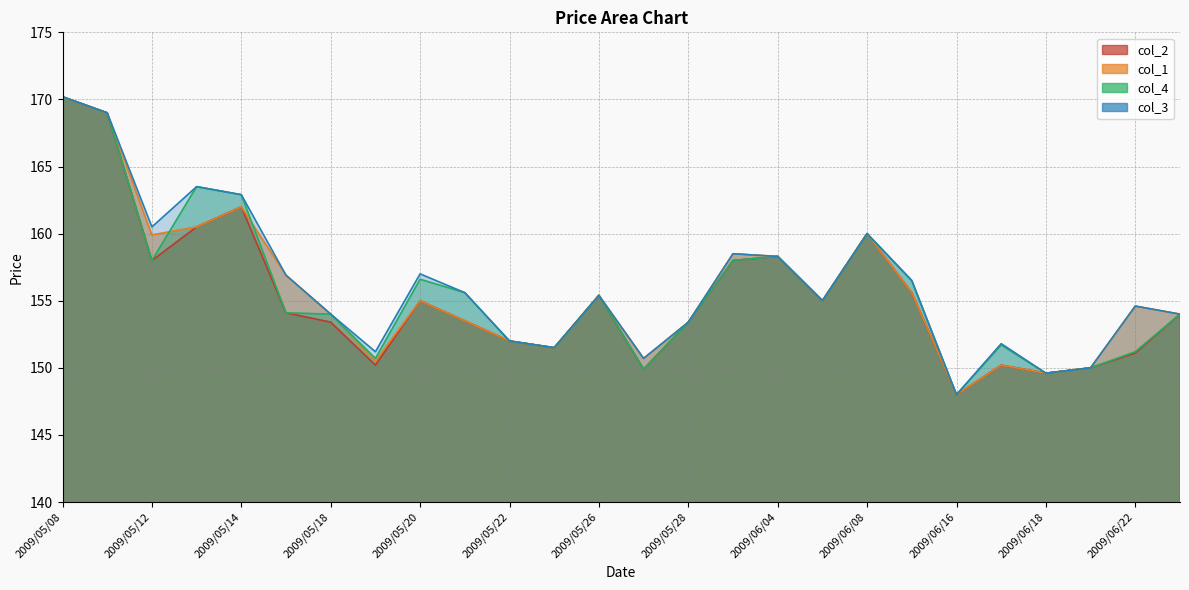

Reading left to right, transcribe all the data shown in this chart.

col_2: 2009/05/08=170.2	2009/05/11=169.0	2009/05/12=158.0	2009/05/13=160.5	2009/05/14=162.0	2009/05/15=154.1	2009/05/18=153.4	2009/05/19=150.2	2009/05/20=155.0	2009/05/21=153.5	2009/05/22=152.0	2009/05/25=151.5	2009/05/26=155.4	2009/05/27=149.9	2009/05/28=153.4	2009/06/03=158.0	2009/06/04=158.3	2009/06/05=155.0	2009/06/08=160.0	2009/06/09=155.6	2009/06/16=148.0	2009/06/17=150.2	2009/06/18=149.6	2009/06/19=150.0	2009/06/22=151.1	2009/06/23=154.0
col_1: 2009/05/08=170.2	2009/05/11=169.0	2009/05/12=159.9	2009/05/13=160.5	2009/05/14=162.0	2009/05/15=156.9	2009/05/18=154.0	2009/05/19=150.5	2009/05/20=155.0	2009/05/21=153.5	2009/05/22=152.0	2009/05/25=151.5	2009/05/26=155.4	2009/05/27=150.7	2009/05/28=153.4	2009/06/03=158.5	2009/06/04=158.3	2009/06/05=155.0	2009/06/08=160.0	2009/06/09=155.6	2009/06/16=148.0	2009/06/17=150.2	2009/06/18=149.6	2009/06/19=150.0	2009/06/22=154.6	2009/06/23=154.0
col_4: 2009/05/08=170.2	2009/05/11=169.0	2009/05/12=158.0	2009/05/13=163.5	2009/05/14=162.9	2009/05/15=154.1	2009/05/18=154.0	2009/05/19=150.7	2009/05/20=156.6	2009/05/21=155.6	2009/05/22=152.0	2009/05/25=151.5	2009/05/26=155.4	2009/05/27=149.9	2009/05/28=153.4	2009/06/03=158.0	2009/06/04=158.3	2009/06/05=155.0	2009/06/08=160.0	2009/06/09=156.5	2009/06/16=148.0	2009/06/17=151.7	2009/06/18=149.6	2009/06/19=150.0	2009/06/22=151.2	2009/06/23=154.0
col_3: 2009/05/08=170.2	2009/05/11=169.0	2009/05/12=160.5	2009/05/13=163.5	2009/05/14=162.9	2009/05/15=156.9	2009/05/18=154.0	2009/05/19=151.2	2009/05/20=157.0	2009/05/21=155.6	2009/05/22=152.0	2009/05/25=151.5	2009/05/26=155.4	2009/05/27=150.7	2009/05/28=153.4	2009/06/03=158.5	2009/06/04=158.3	2009/06/05=155.0	2009/06/08=160.0	2009/06/09=156.5	2009/06/16=148.0	2009/06/17=151.8	2009/06/18=149.6	2009/06/19=150.0	2009/06/22=154.6	2009/06/23=154.0